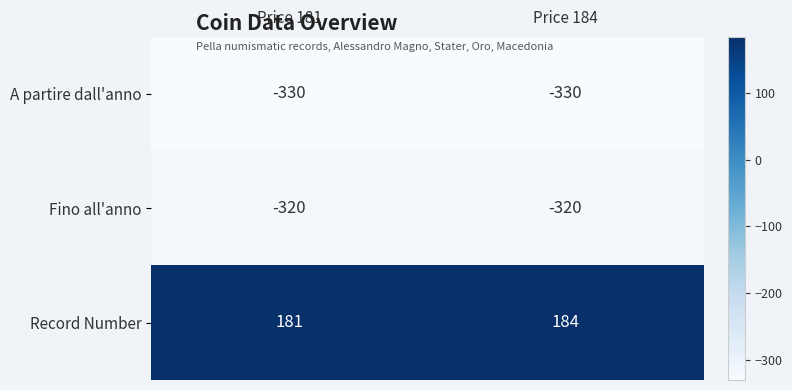

Which series changed the most between Price 181 and Price 184?

Record Number